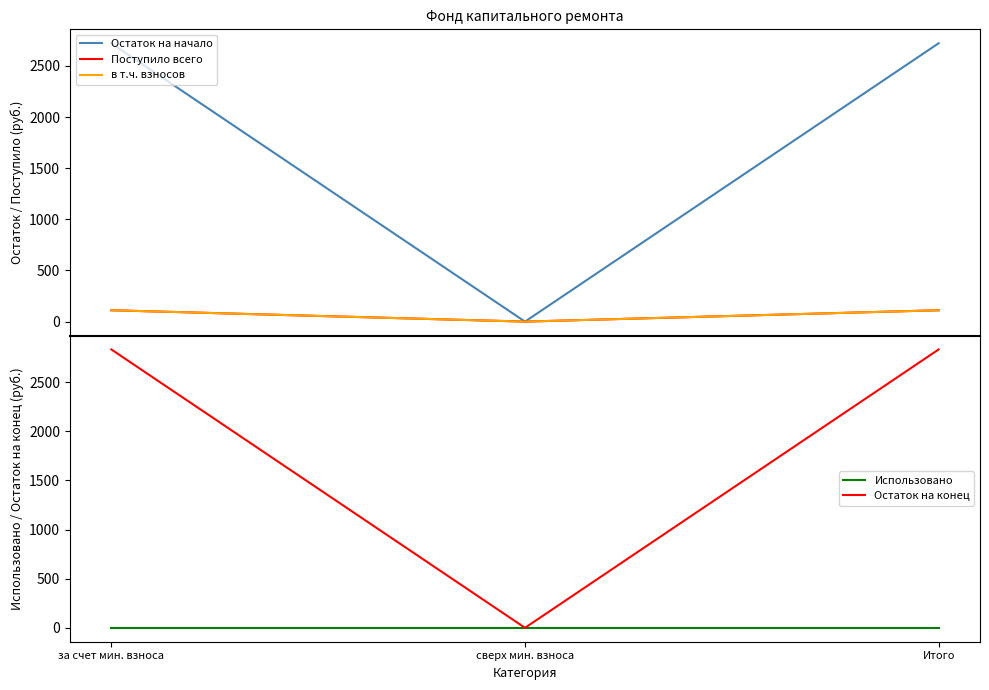

What is the label of the 3rd point from the left?

Итого